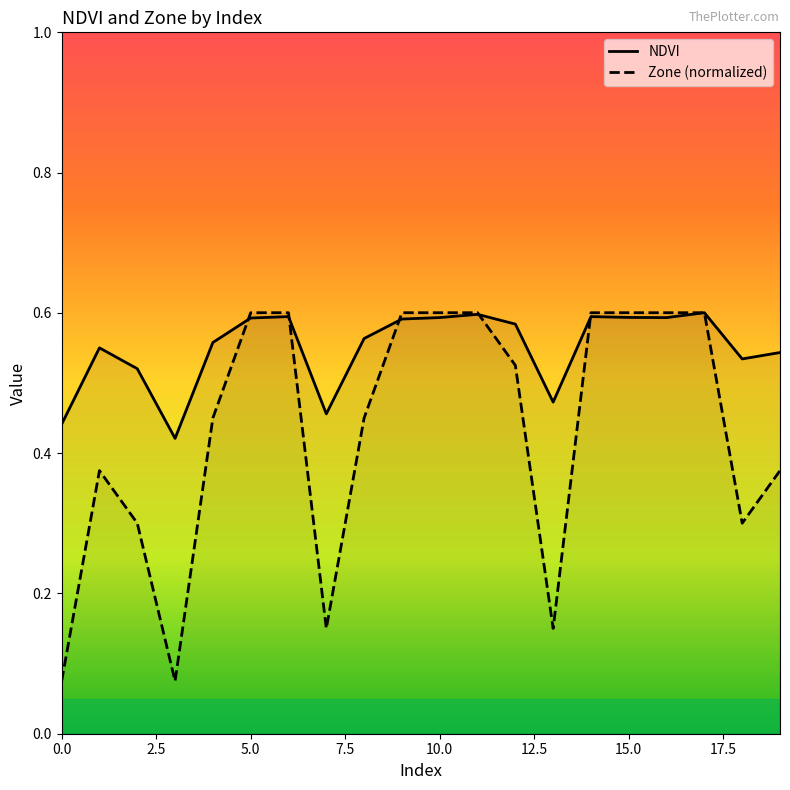

Count the NDVI values in the range 0 to 1.

20